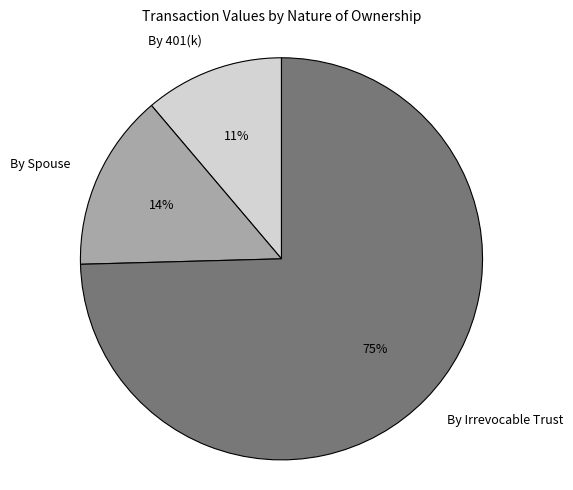

How many segments does this pie chart have?

3